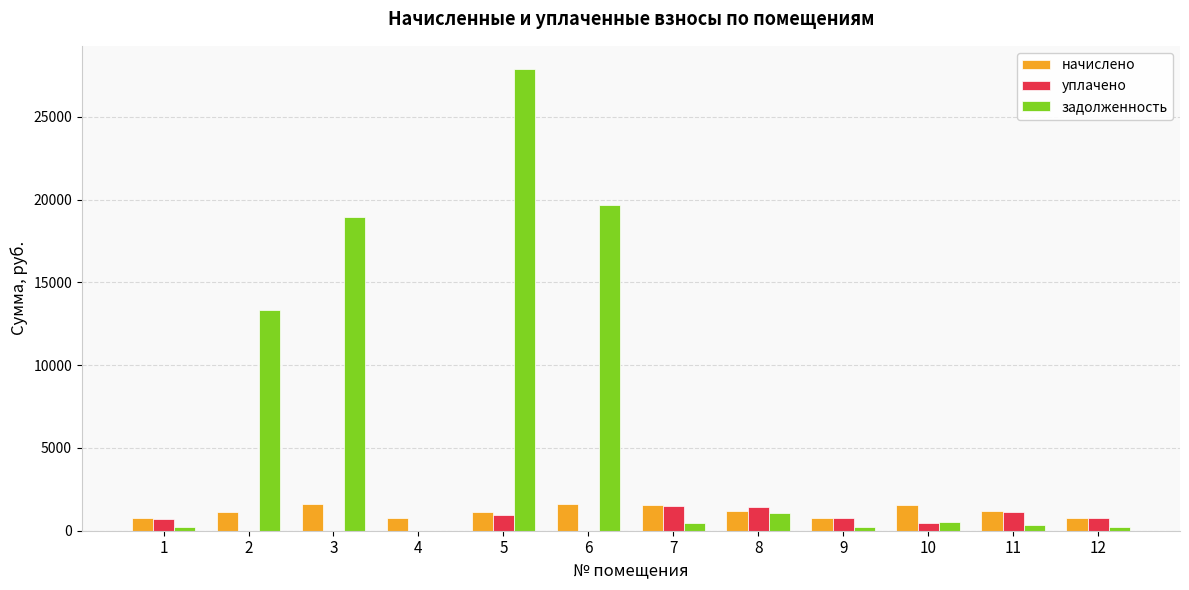

What is the sum of all начислено values?

13989.3